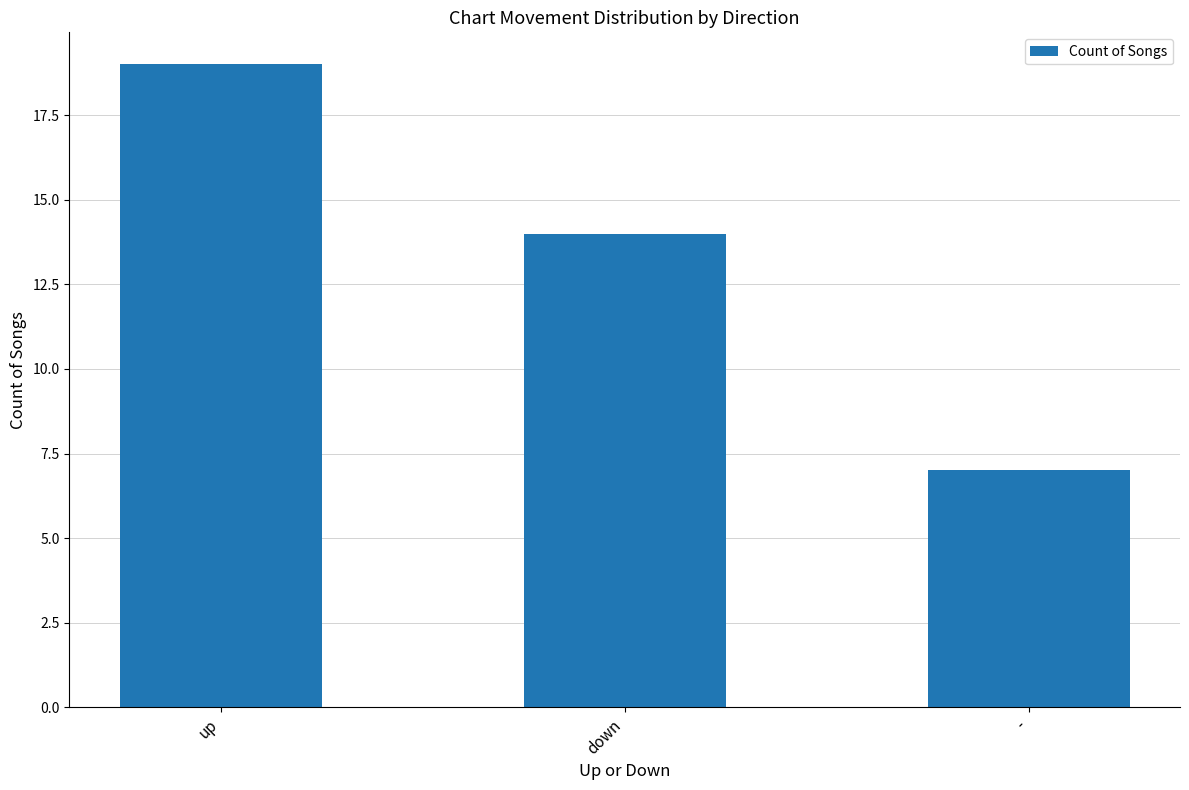

Read the value at down, to the nearest 5.

15